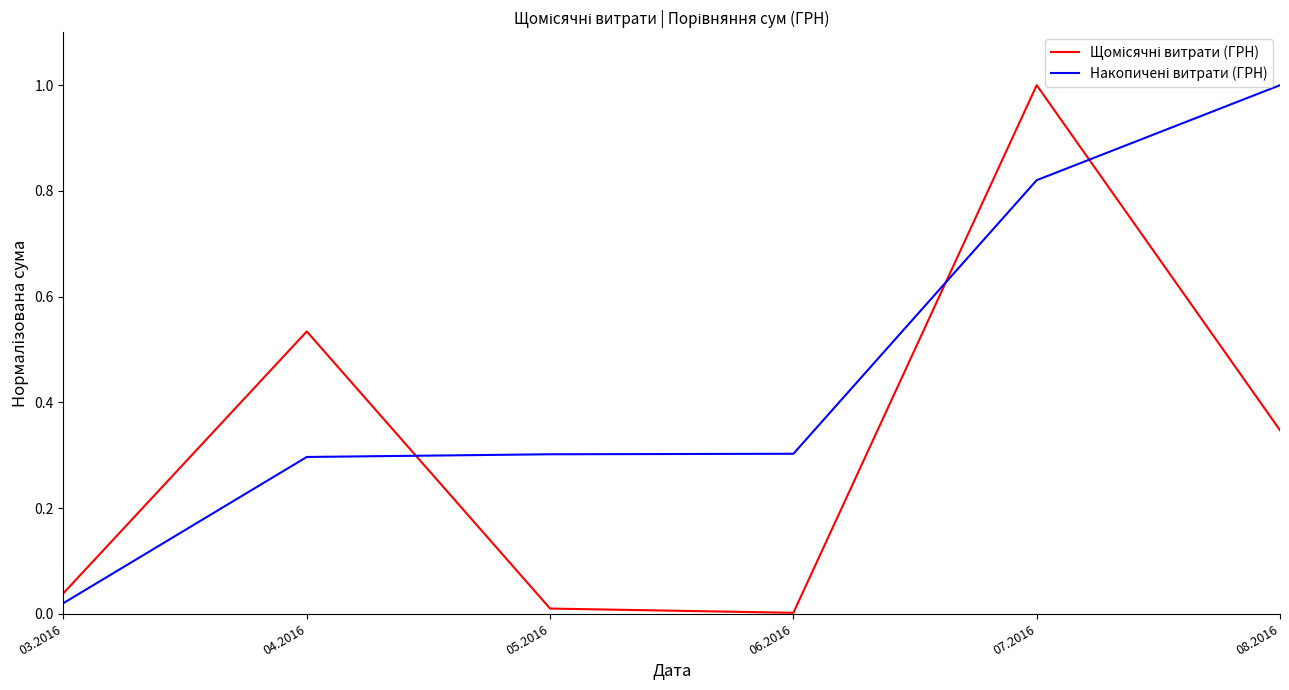

At which category is the sum across all series the highest?

07.2016